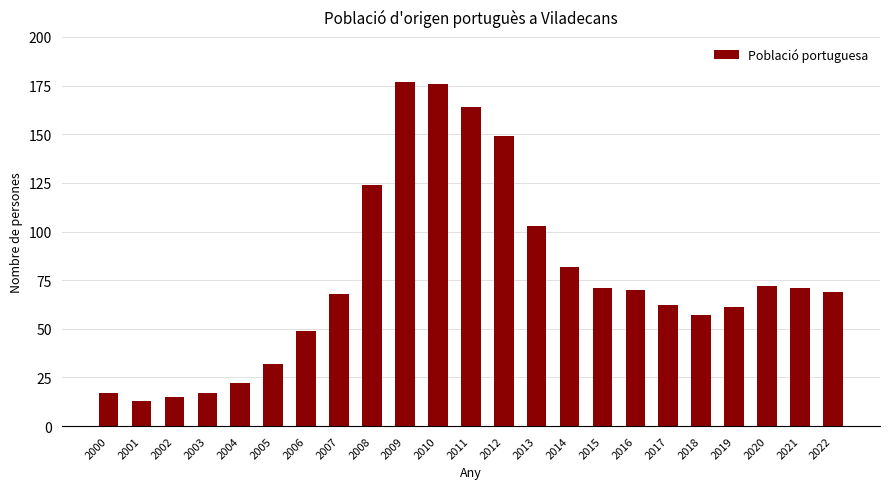

Reading left to right, extract all data points from this chart.

17	13	15	17	22	32	49	68	124	177	176	164	149	103	82	71	70	62	57	61	72	71	69